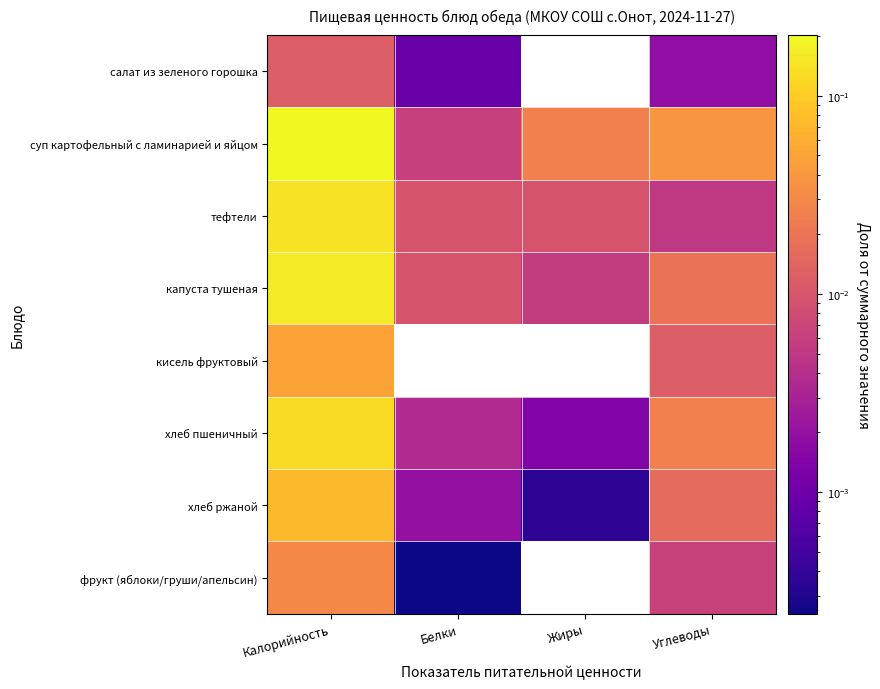

At which category does the chart reach its peak across all series?

Калорийность